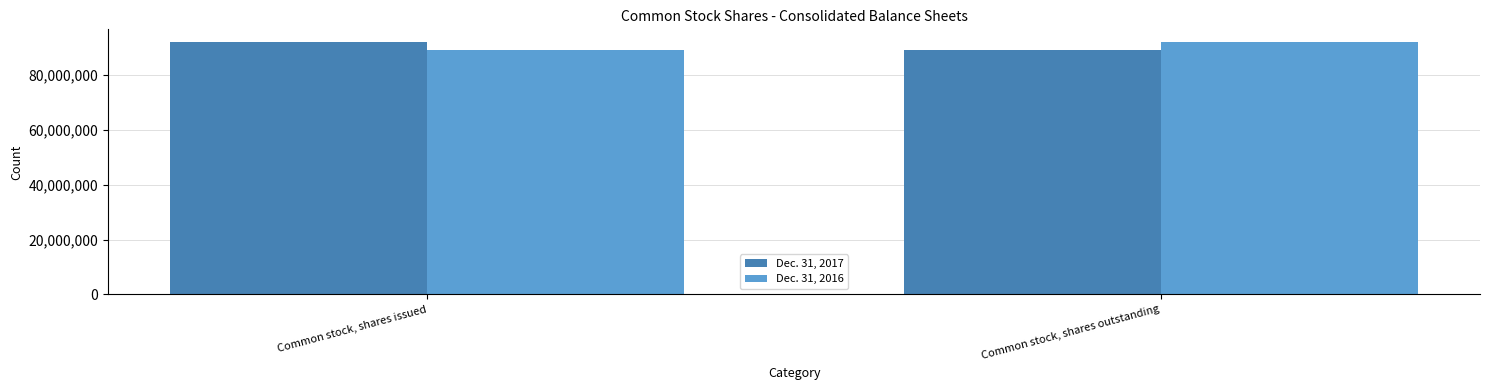

Reading right to left, what are all the values shown in this chart?

Dec. 31, 2017: Common stock, shares outstanding=89020041	Common stock, shares issued=91929709
Dec. 31, 2016: Common stock, shares outstanding=91929709	Common stock, shares issued=89020041